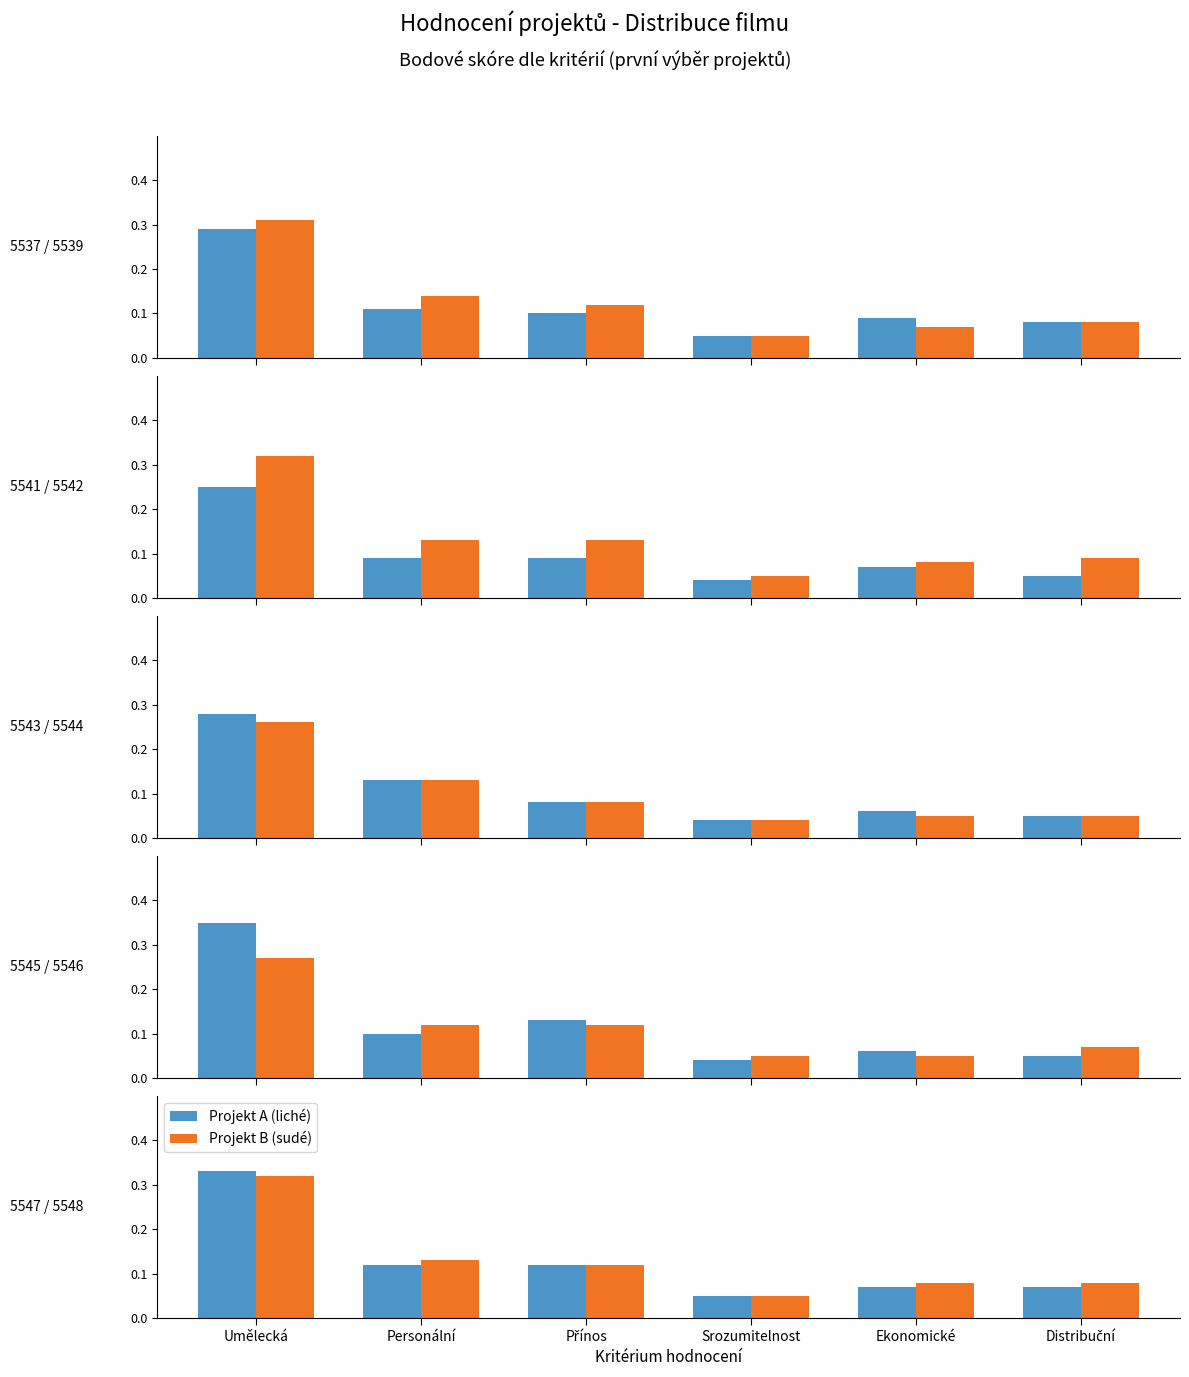

What is the label of the 4th bar from the left?

Srozumitelnost